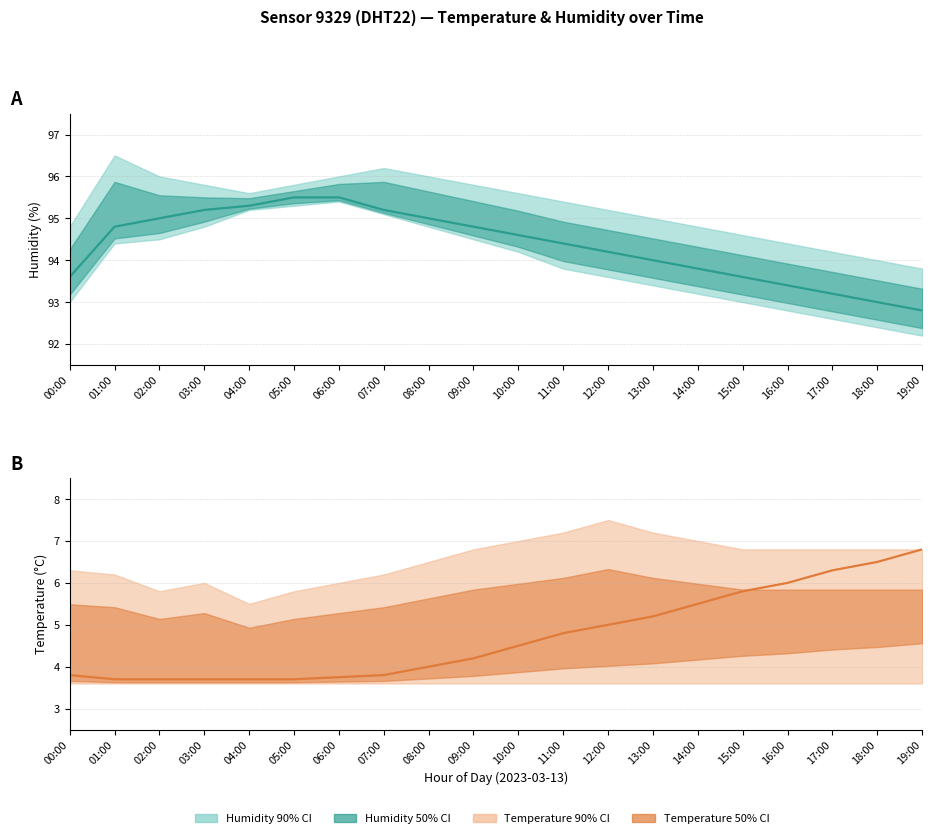

What is the difference between the maximum and second lowest values?

3.1